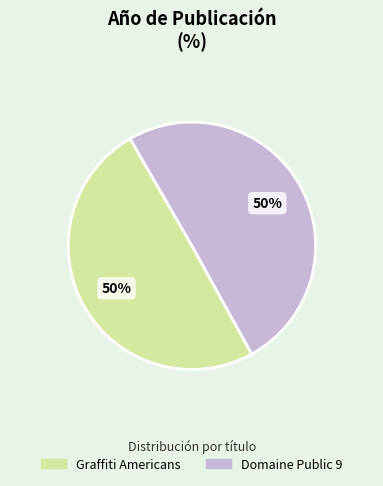

Count the number of slices in the pie.

2